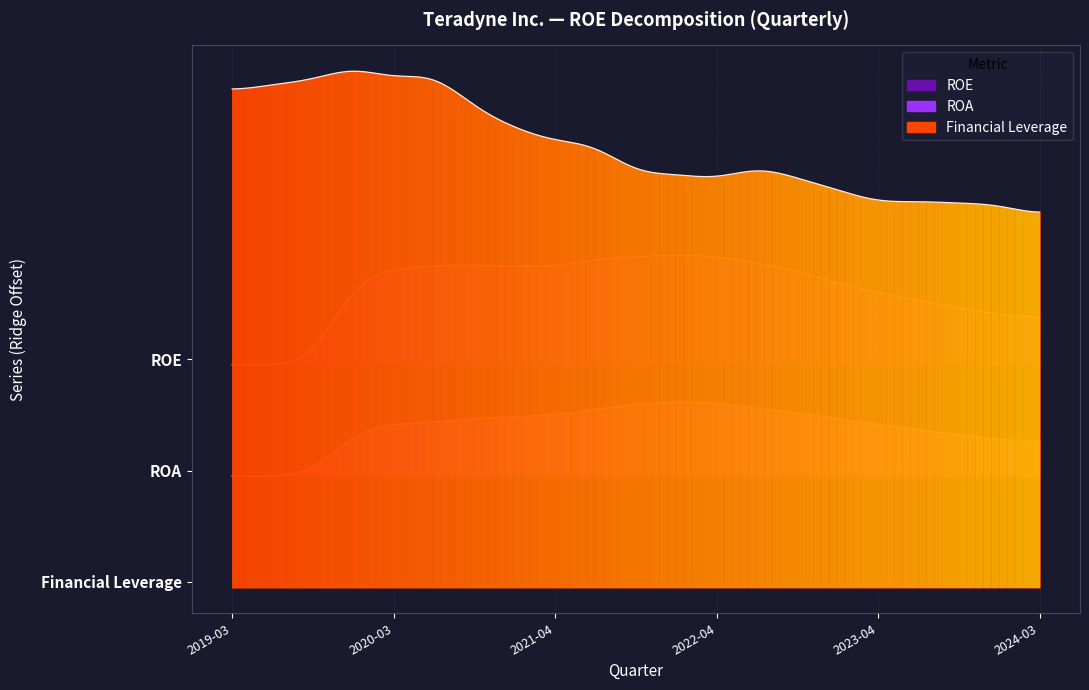

List the labels in order of ROA value, largest first.

2022-04-03, 2021-12-31, 2021-10-03, 2022-07-03, 2021-07-04, 2022-10-02, 2021-04-04, 2020-12-31, 2020-09-27, 2022-12-31, 2020-06-28, 2020-03-29, 2023-04-02, 2019-12-31, 2023-07-02, 2023-10-01, 2023-12-31, 2024-03-31, 2019-03-31, 2019-06-30, 2019-09-29